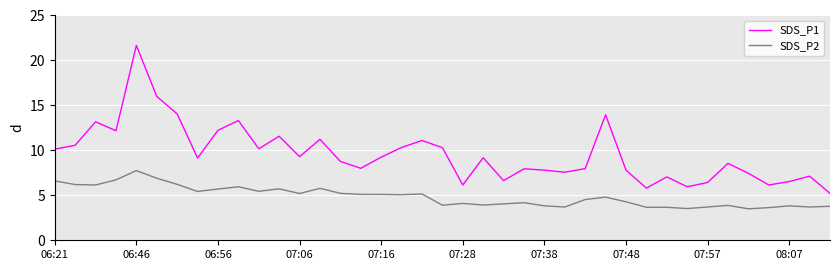

Which series has the largest total across all categories?

SDS_P1